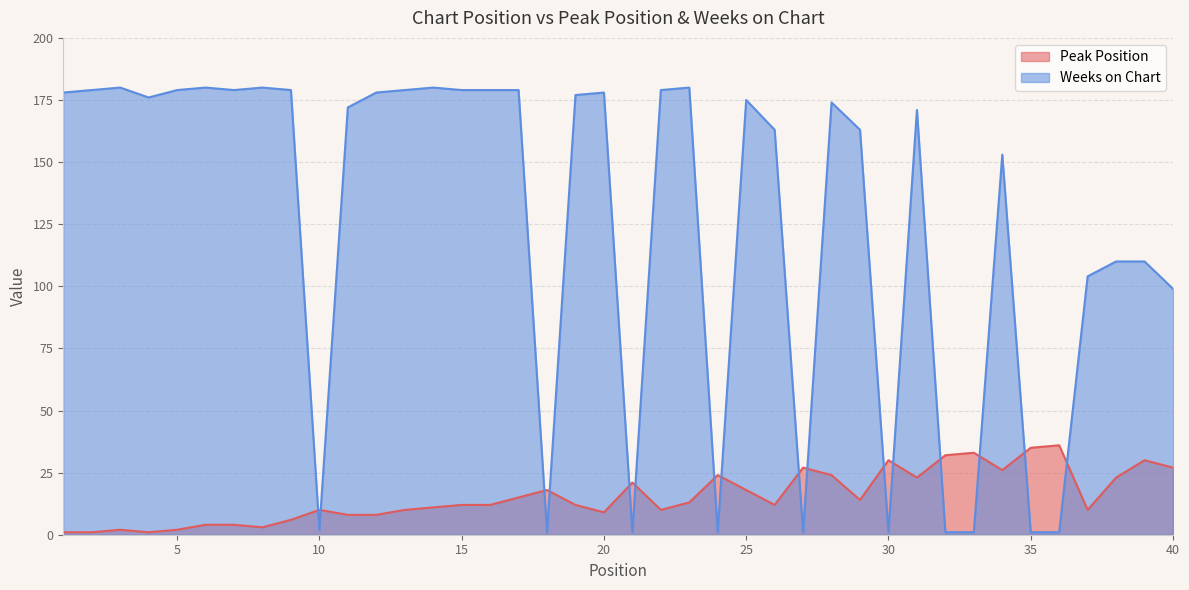

Does the chart have visible grid lines?

Yes